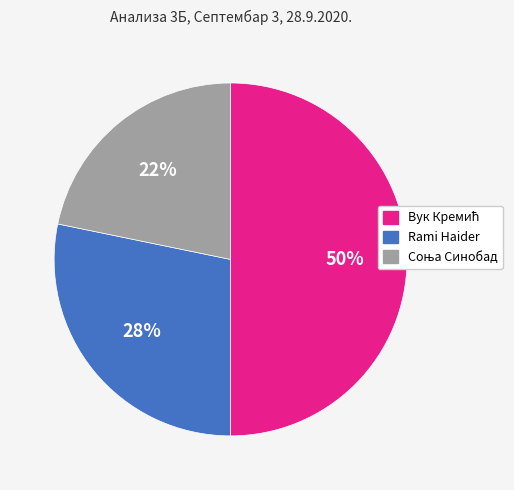

To the nearest percent, what is the difference between the largest and smallest slice percentages?

28%